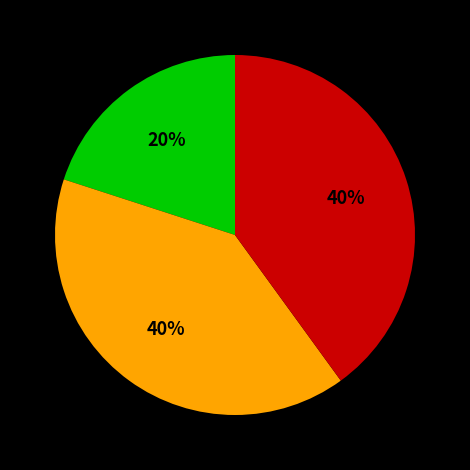

To the nearest percent, what is the average slice percentage?

33%